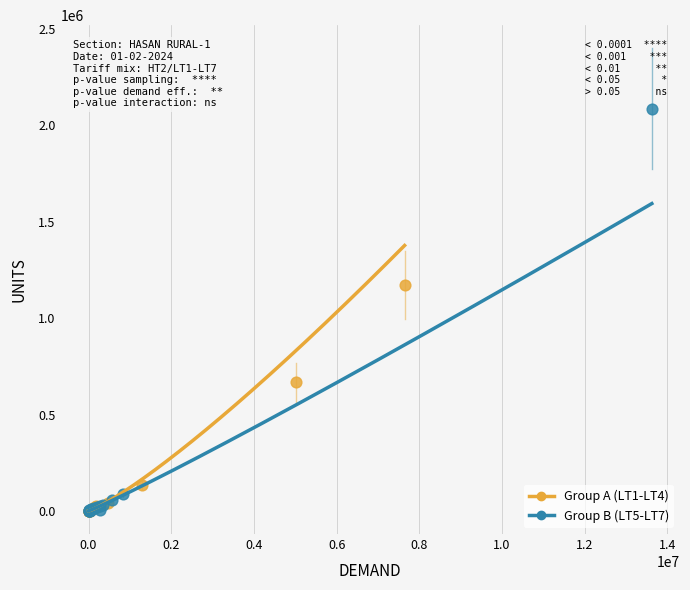

Which series contains the highest Y value?

Group B (LT5-LT7)